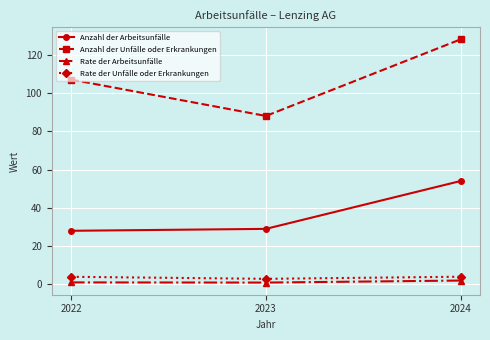

Is this an area chart (filled region under the line)?

No